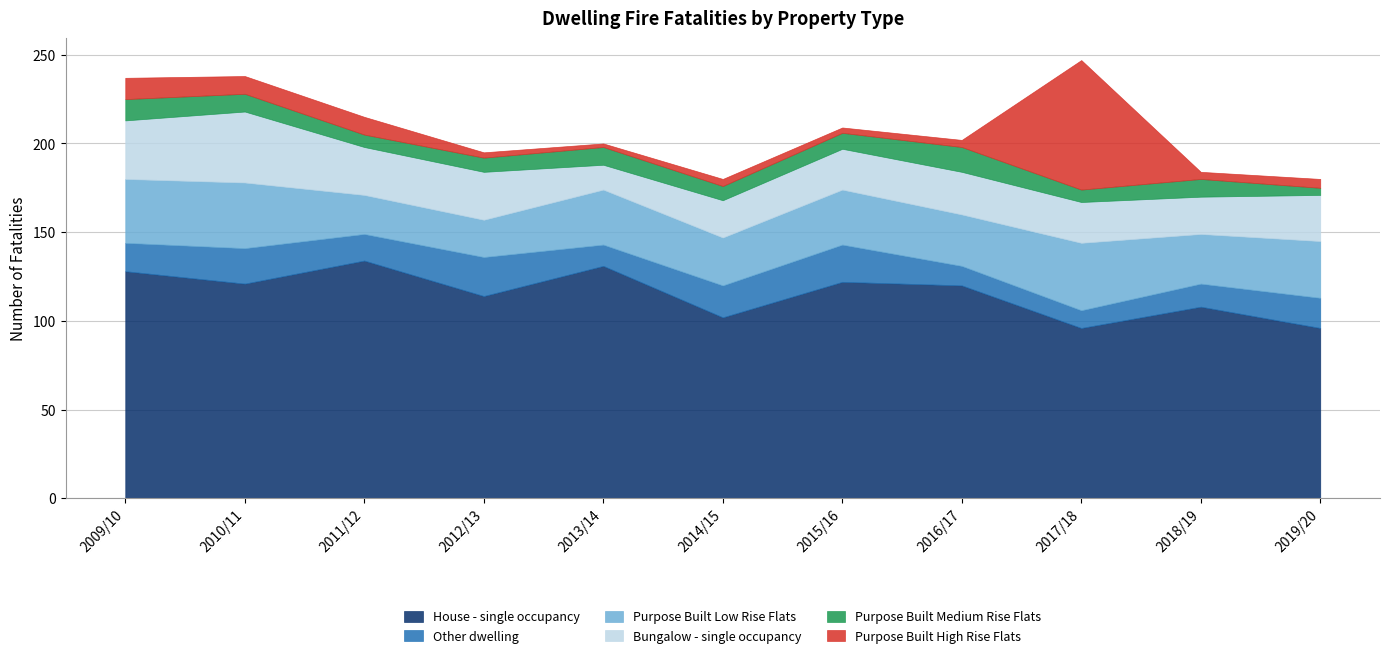

What is the average value of the Purpose Built Medium Rise Flats series?

9